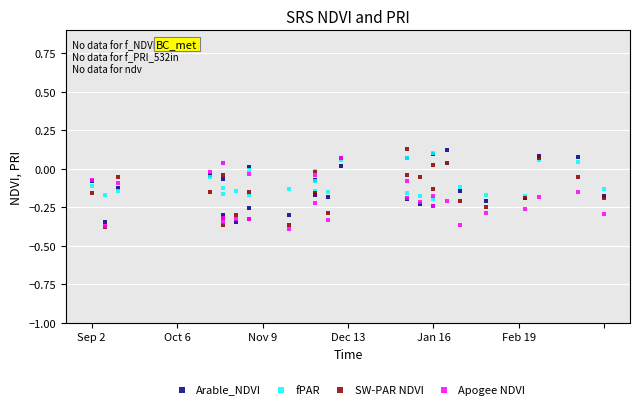

Which series has the widest spread of Y values?

SW-PAR NDVI